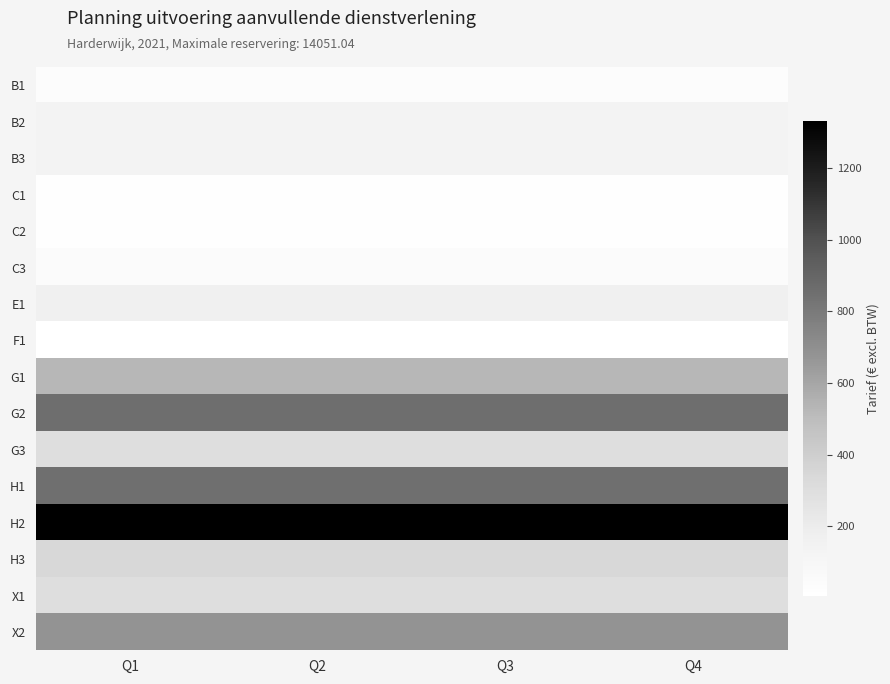

What is the minimum value shown in the chart?

6.0